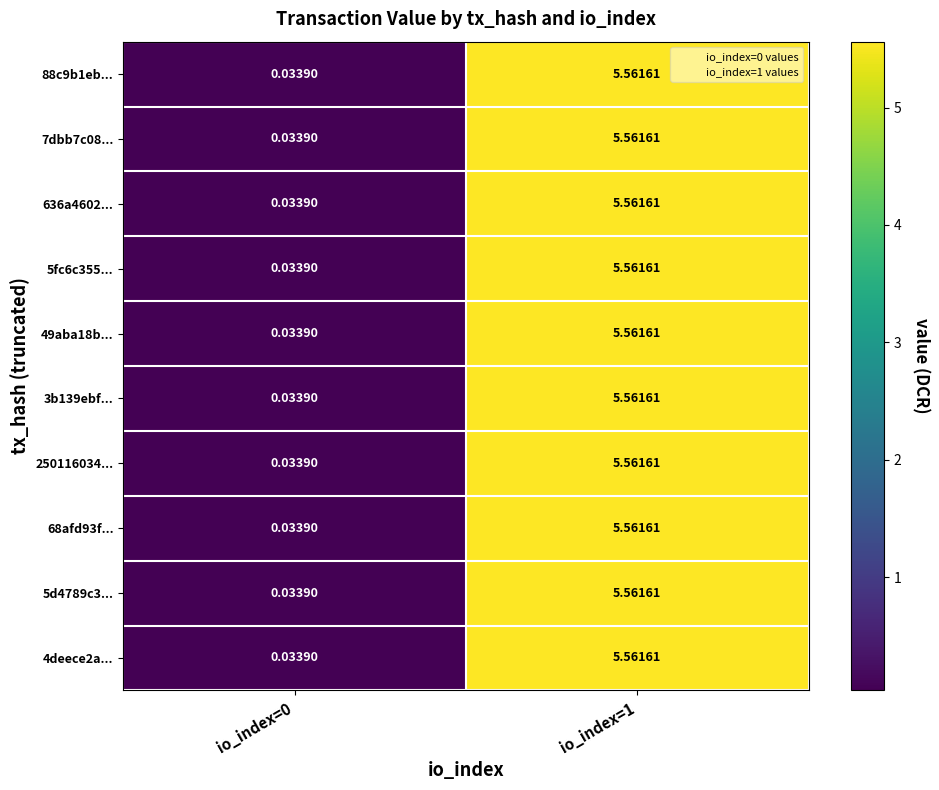

At how many categories does at least one series exceed 4?

1